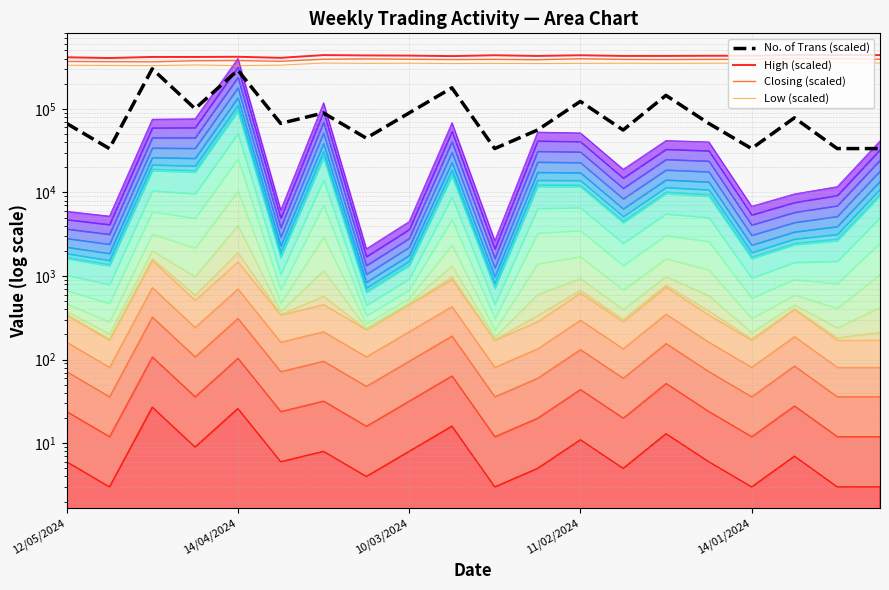

Count the number of data series in this chart.

4